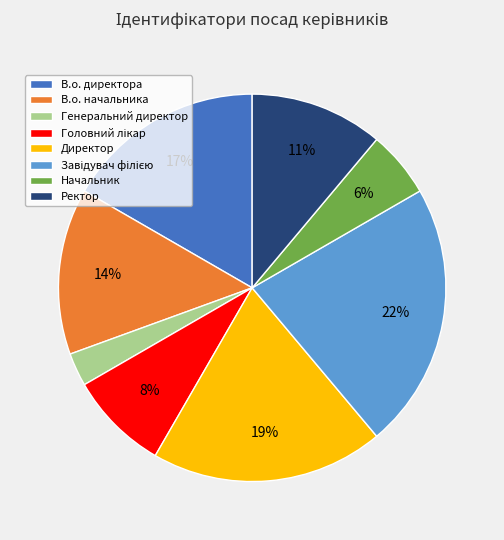

Does Директор represent more than half of the total?

No